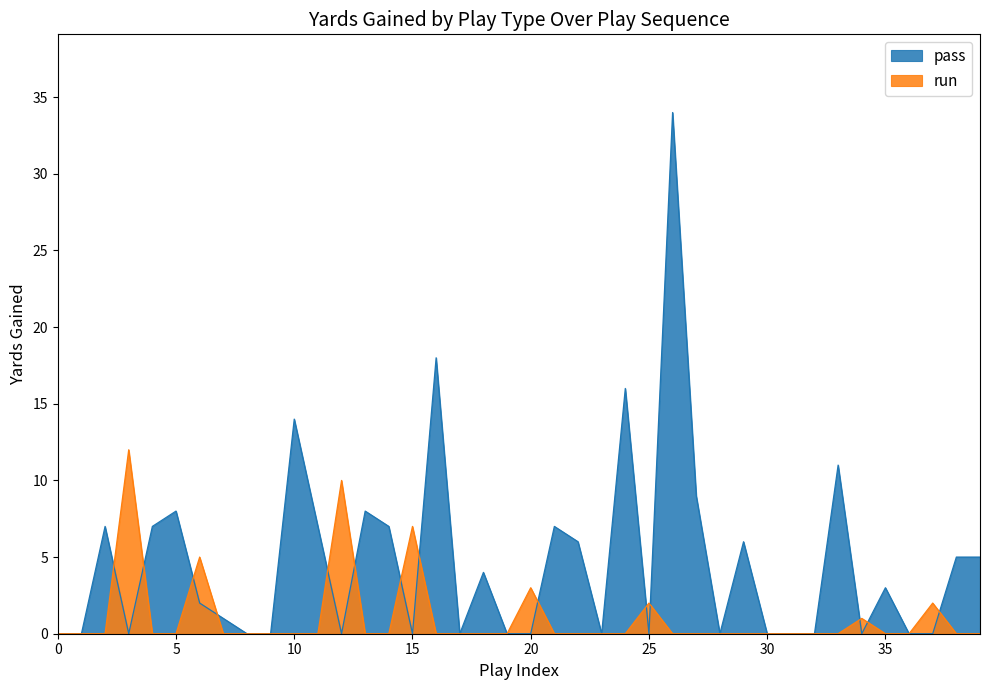

How many lines are shown in the chart?

2